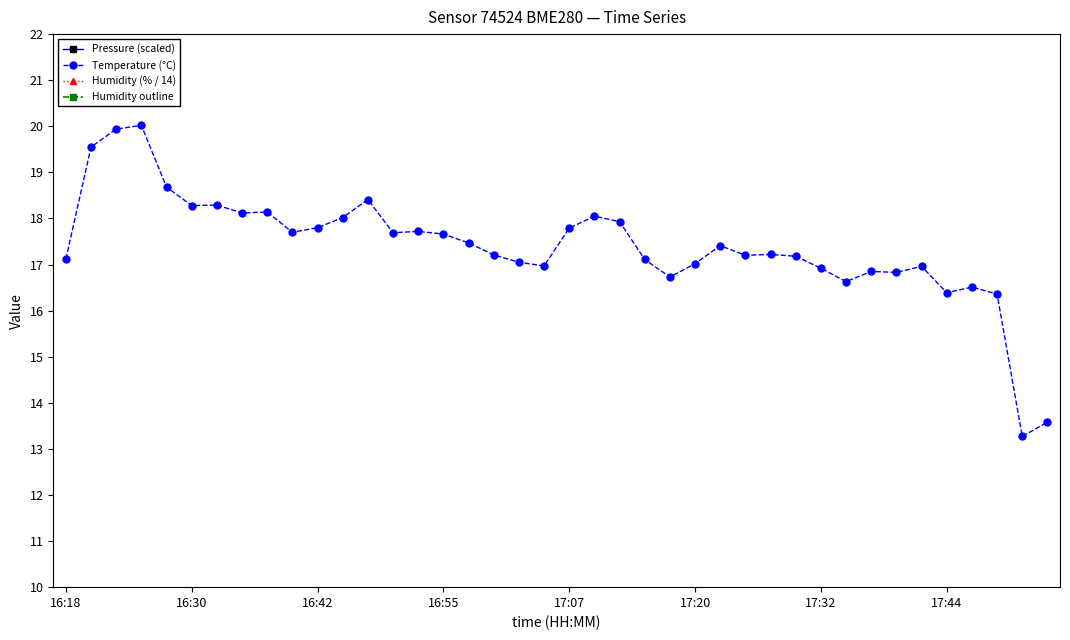

The value of Temperature (°C) at 17:44 is 27.5. True or false?

False